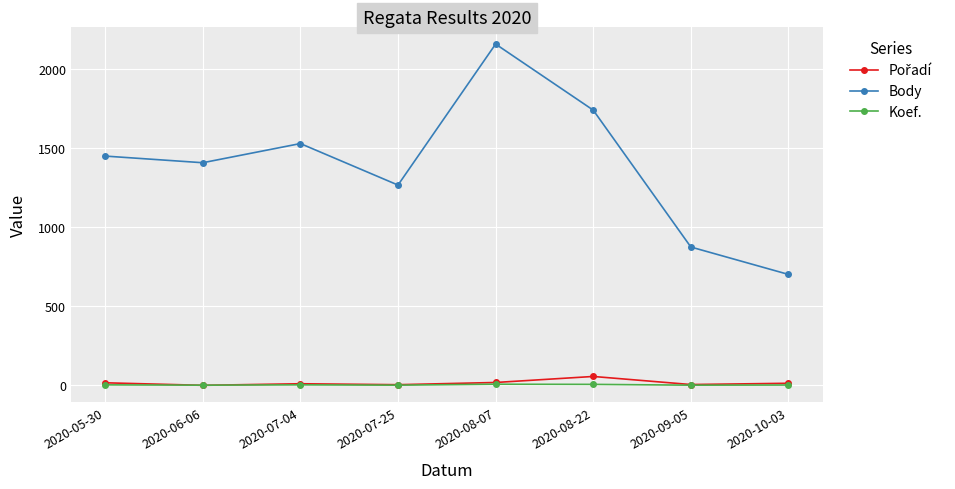

At which category is the sum across all series the highest?

2020-08-07